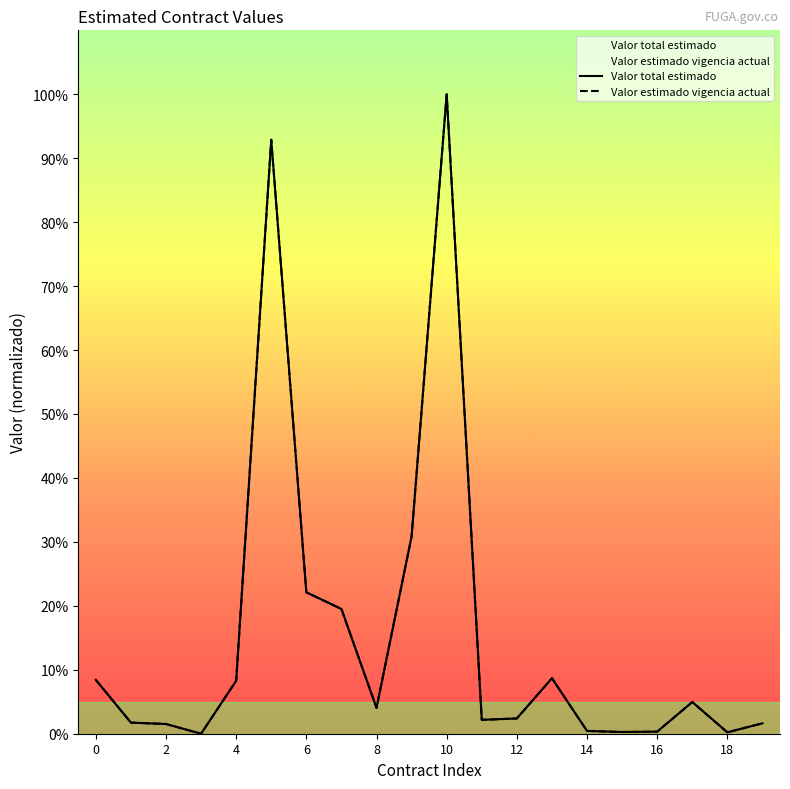

Which has a higher value, 19 or 16?

19